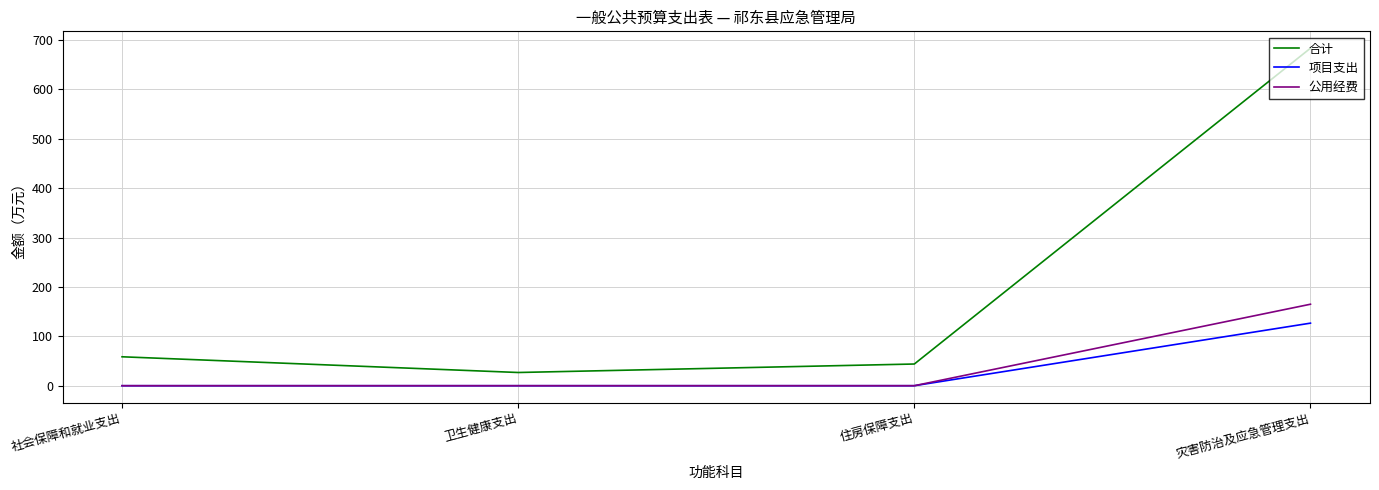

Which label corresponds to the largest value in the chart?

灾害防治及应急管理支出